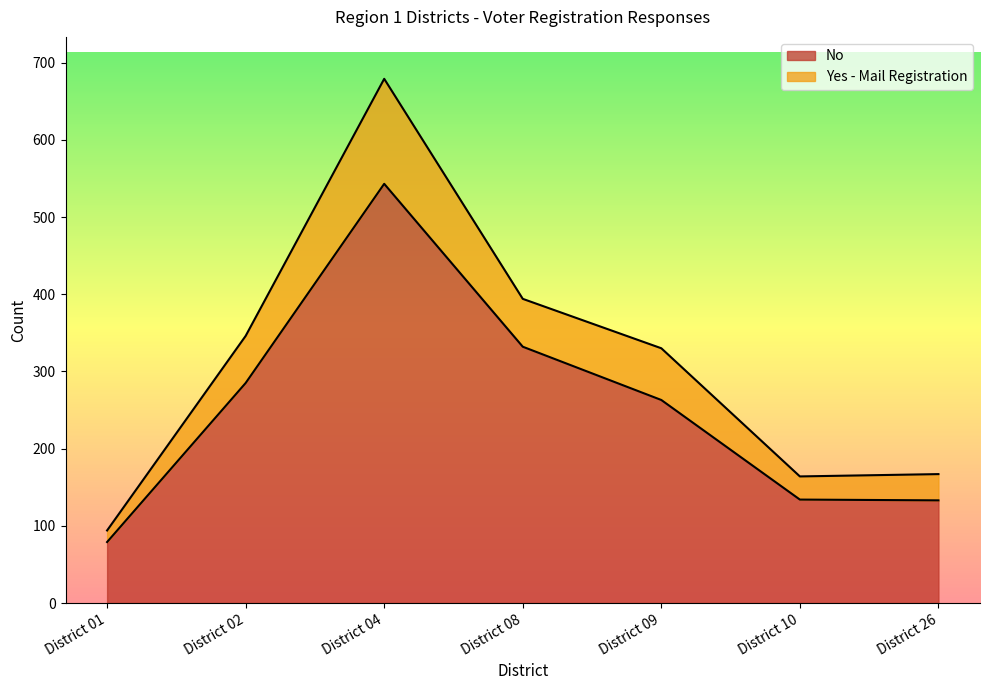

True or false: No and Yes cross at least once.

False